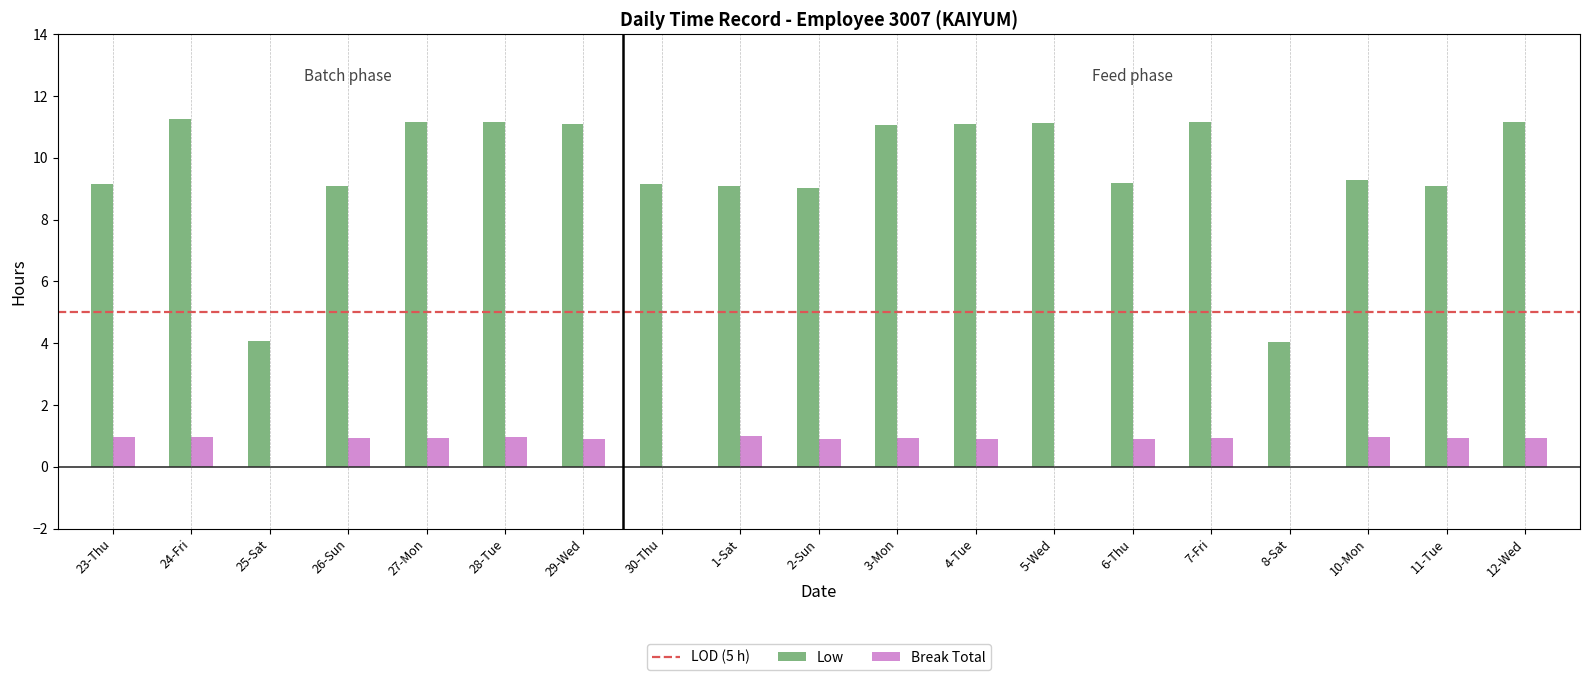

The Break Total series shows 0.4 at 4-Tue. True or false?

False